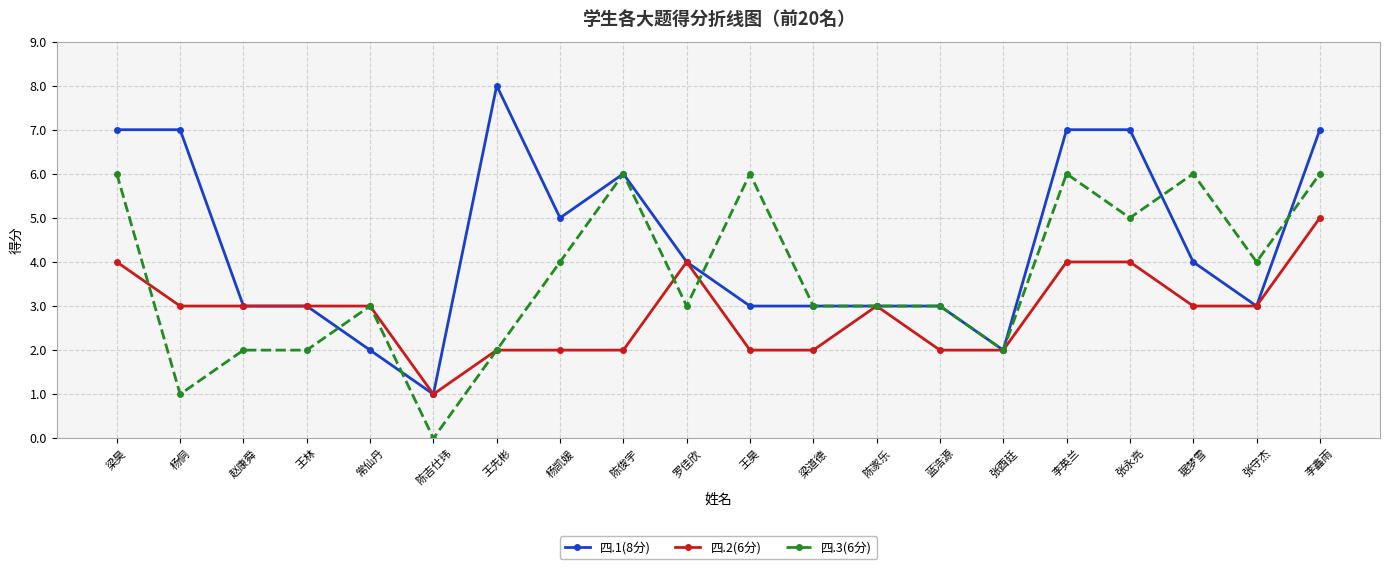

Is the value of 四.2(6分) at 杨凯媛 greater than the value of 四.3(6分) at 杨侗?

Yes